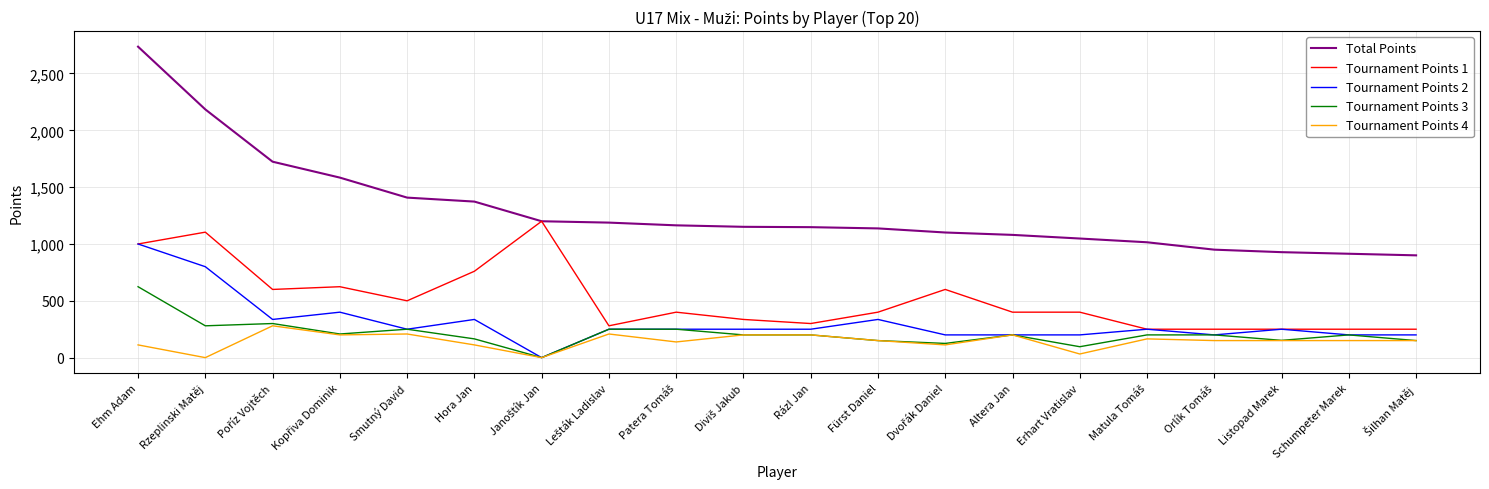

What is the difference between the second highest and second lowest values in the Tournament Points 4 series?

208